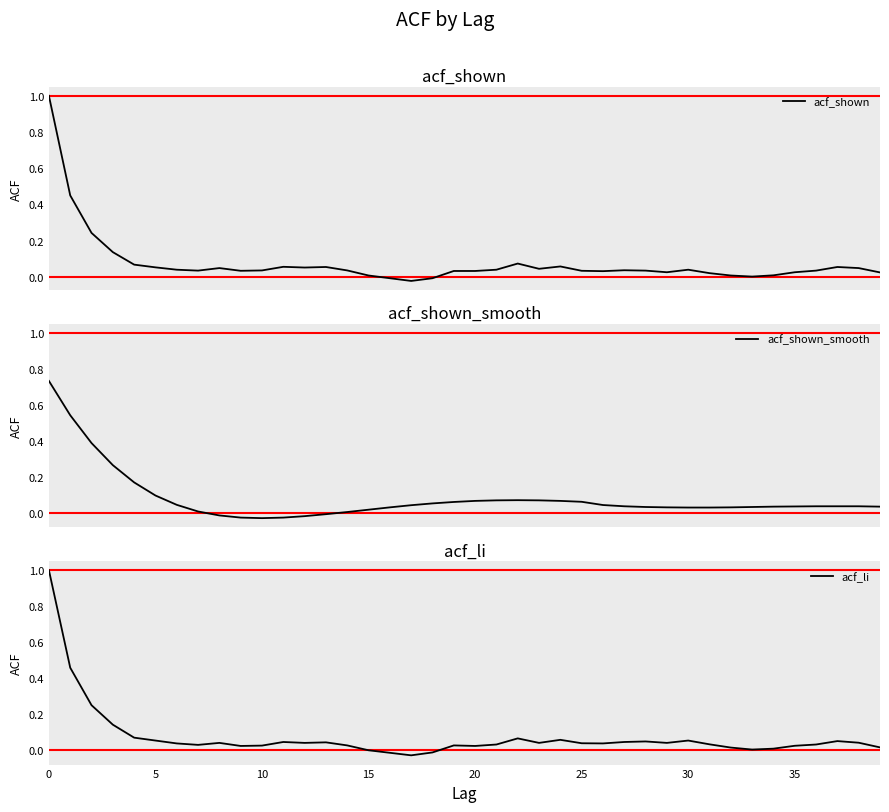

What is the maximum value for acf_shown?

1.0